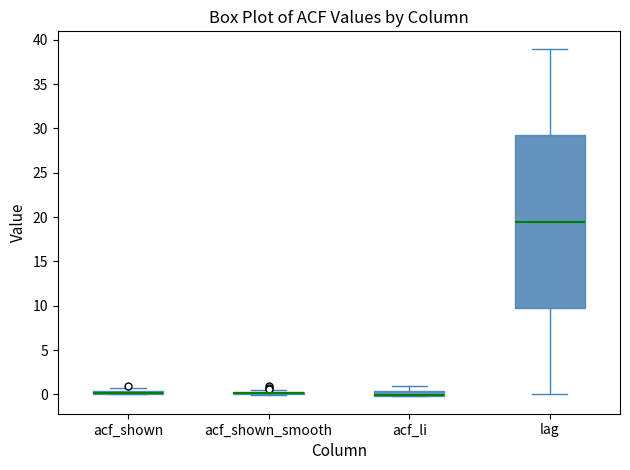

Comparing the boxes themselves (not the whiskers), which one is the tallest?

lag